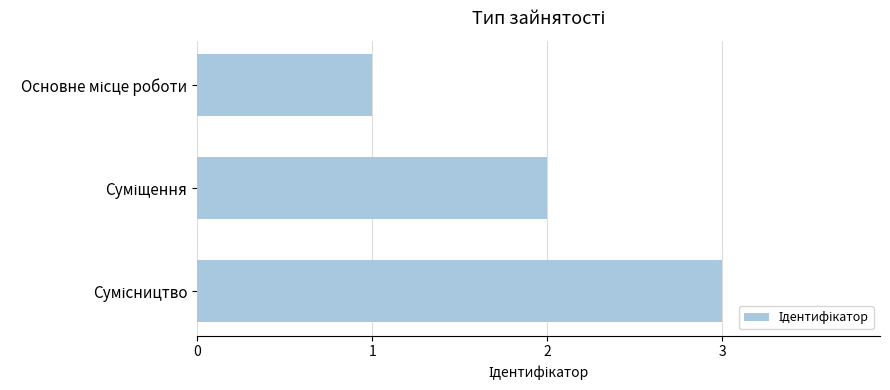

What is the maximum value shown in the chart?

3